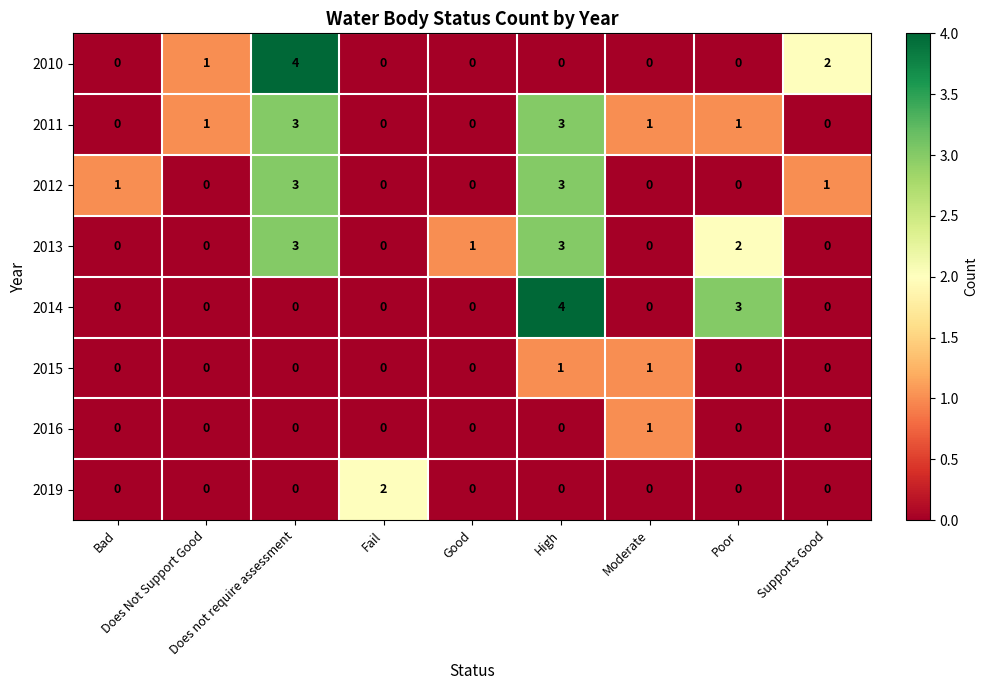

What is the maximum value shown in the chart?

4